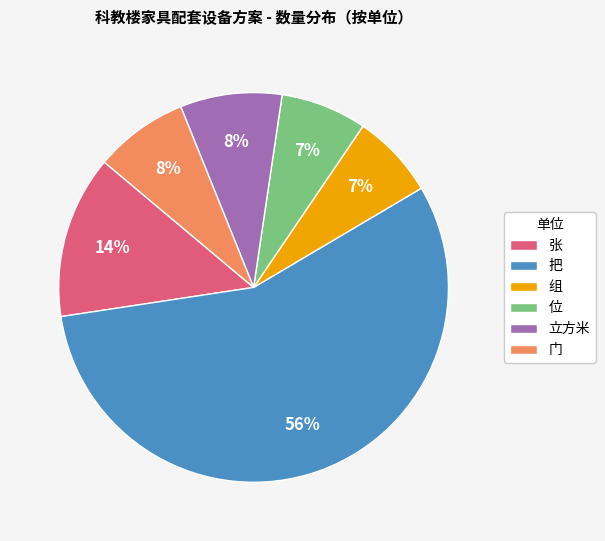

Which has a higher value, 位 or 张?

张